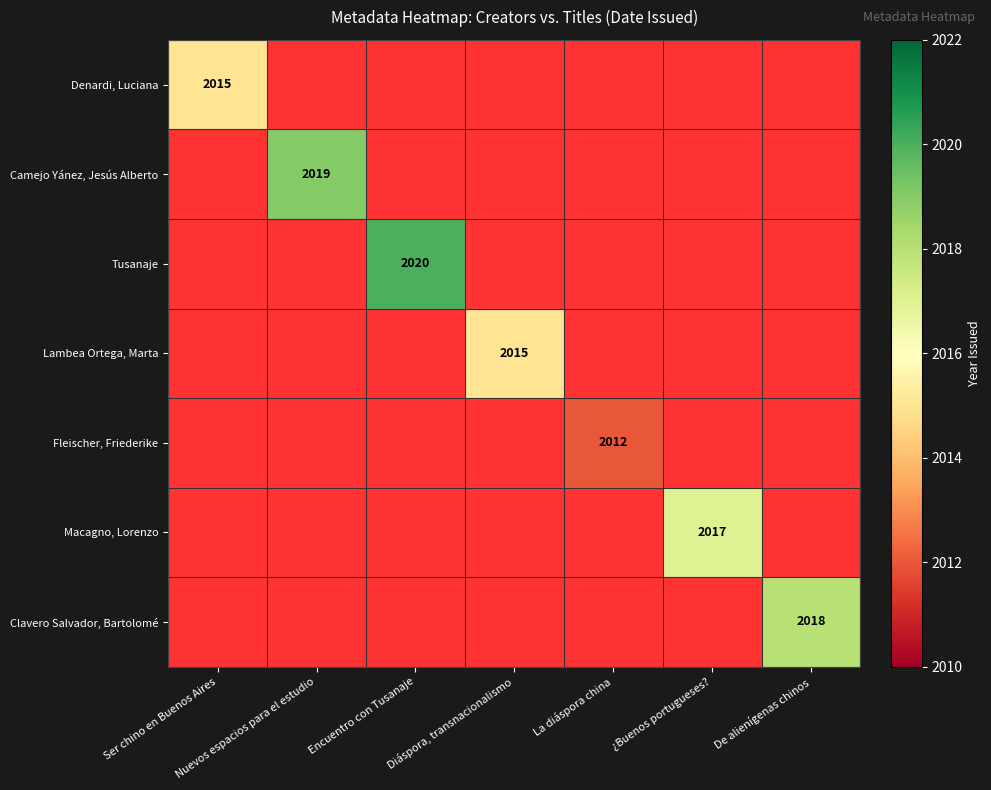

The value of Lambea Ortega, Marta at Diáspora, transnacionalismo is 3167. True or false?

False